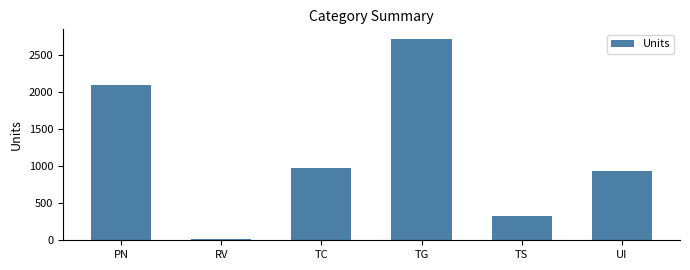

Count the number of data series in this chart.

1